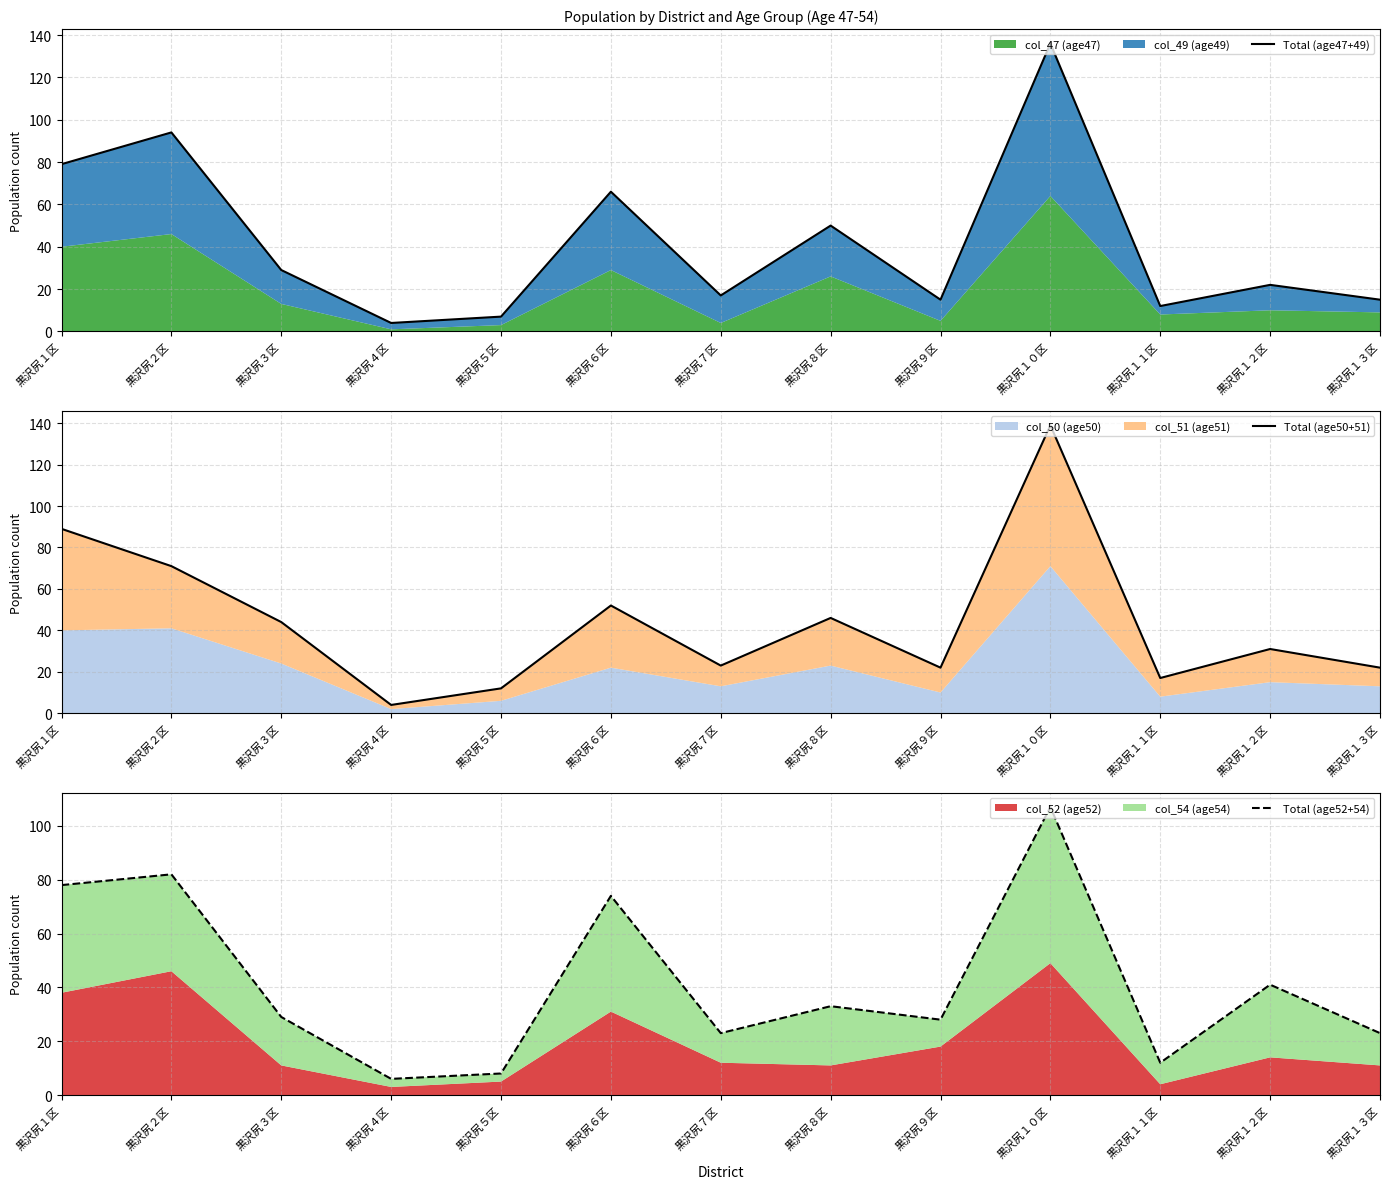

Which series ends up on top after the final intersection of Total (age52+54) and Total (age47+49)?

Total (age47+49)